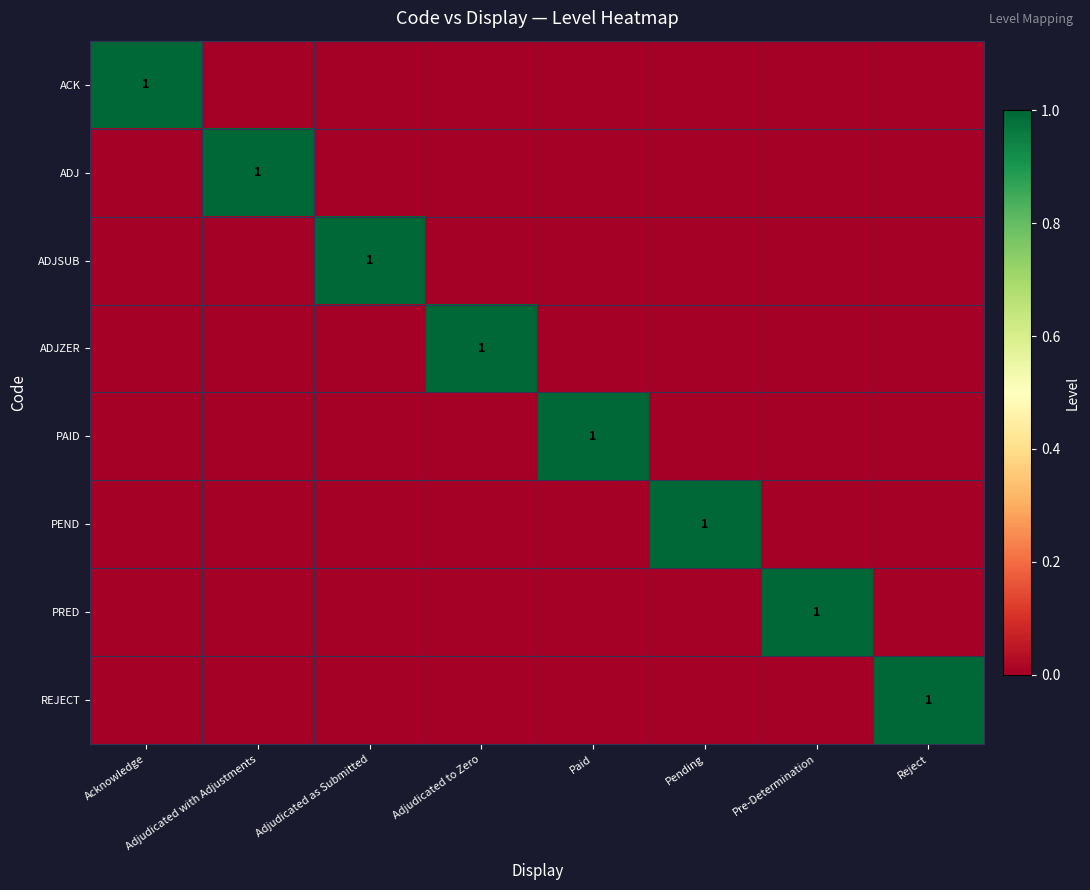

True or false: PAID has a value of 0 at Paid.

False